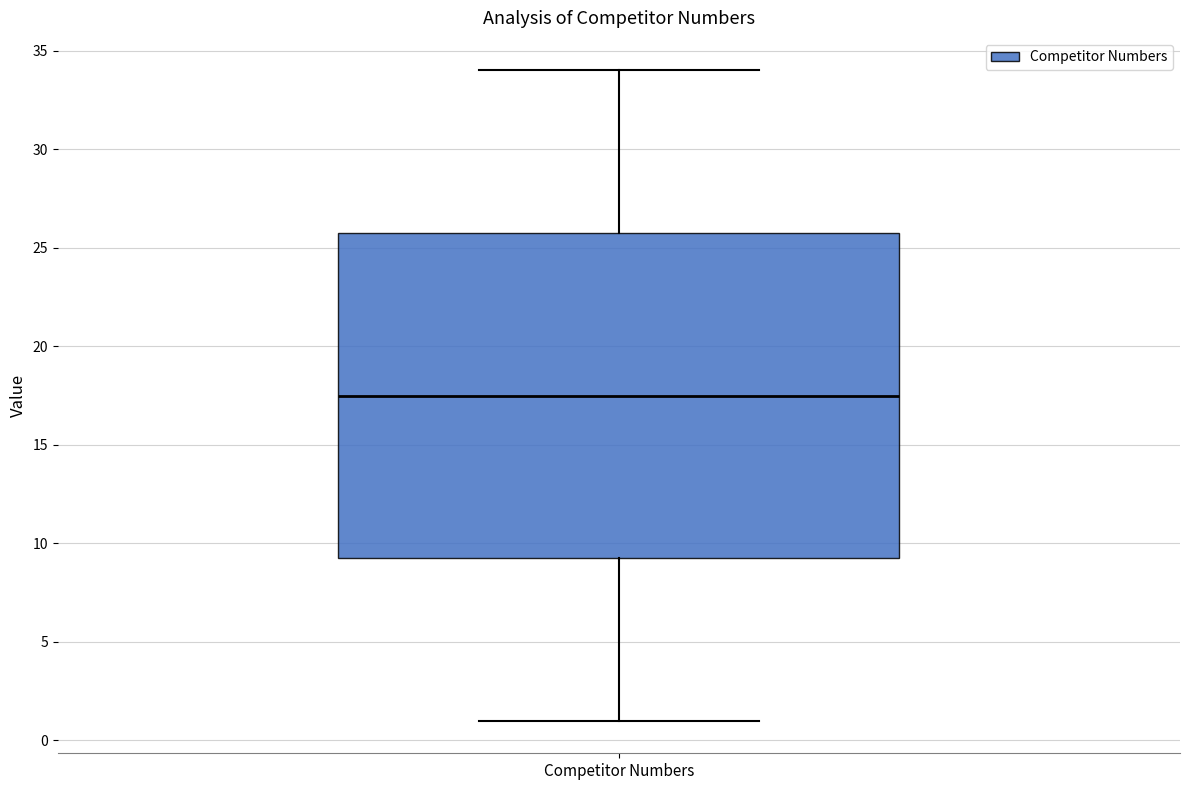

Transcribe this box plot: give where the median line is, the range the box spans, and where the two whiskers end, as read against the y-axis. The values are not printed on the chart, so give them approximately, as read against the axis.

median 17.5, box 9.5 to 26.0, whiskers 1.0 to 34.0